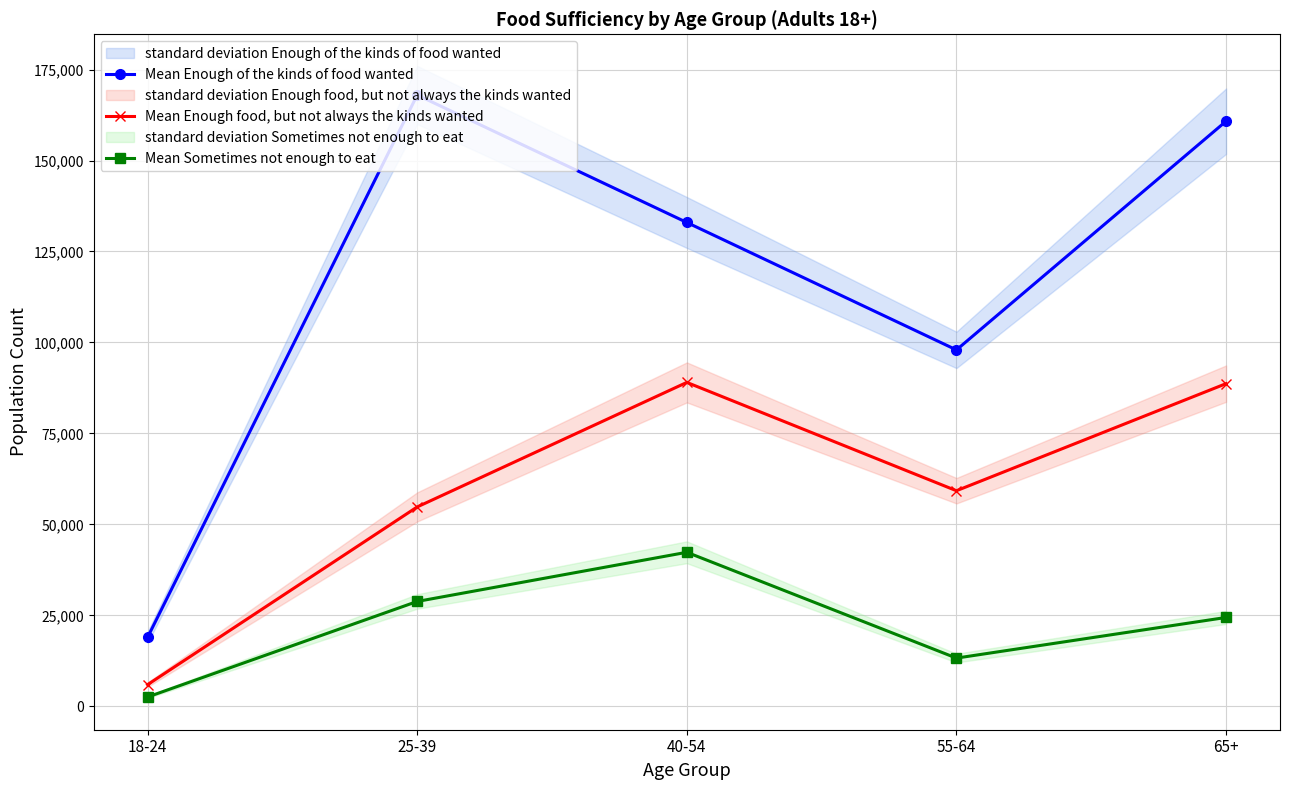

What is the label of the 4th point from the left?

55-64